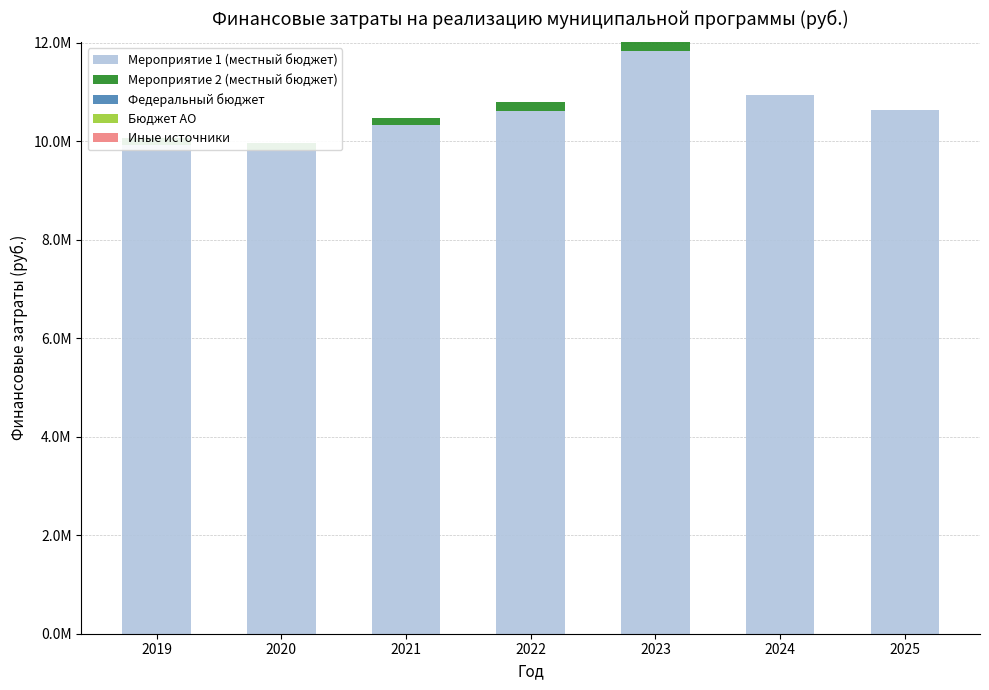

At which label is Мероприятие 1 (местный бюджет) closest to 10825857?

2024